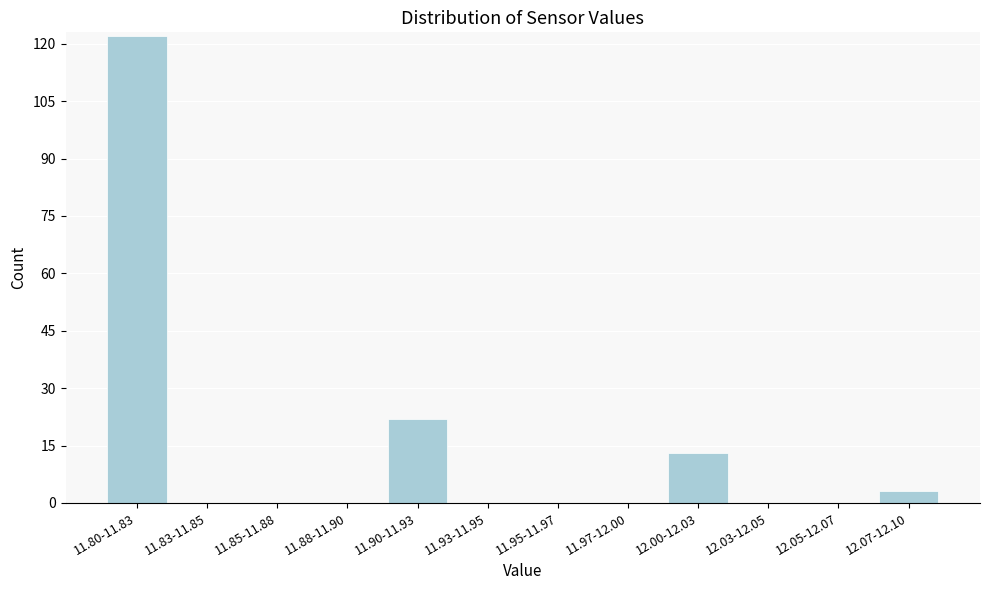

Reading right to left, transcribe all the data shown in this chart.

12.07-12.10=3	12.05-12.07=0	12.03-12.05=0	12.00-12.03=13	11.97-12.00=0	11.95-11.97=0	11.93-11.95=0	11.90-11.93=22	11.88-11.90=0	11.85-11.88=0	11.83-11.85=0	11.80-11.83=122